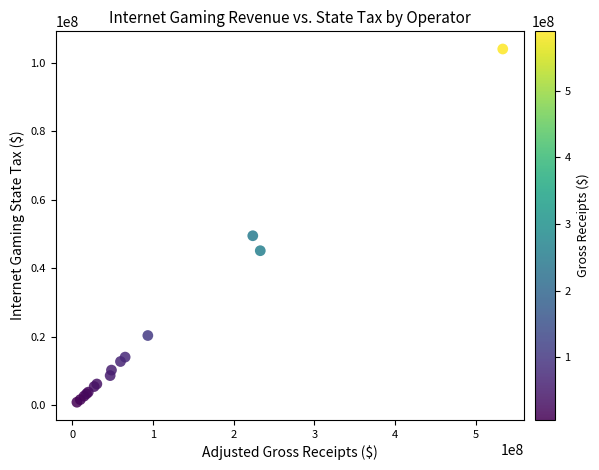

What Y value in the scatter plot is closest to 52487161?

49526227.9